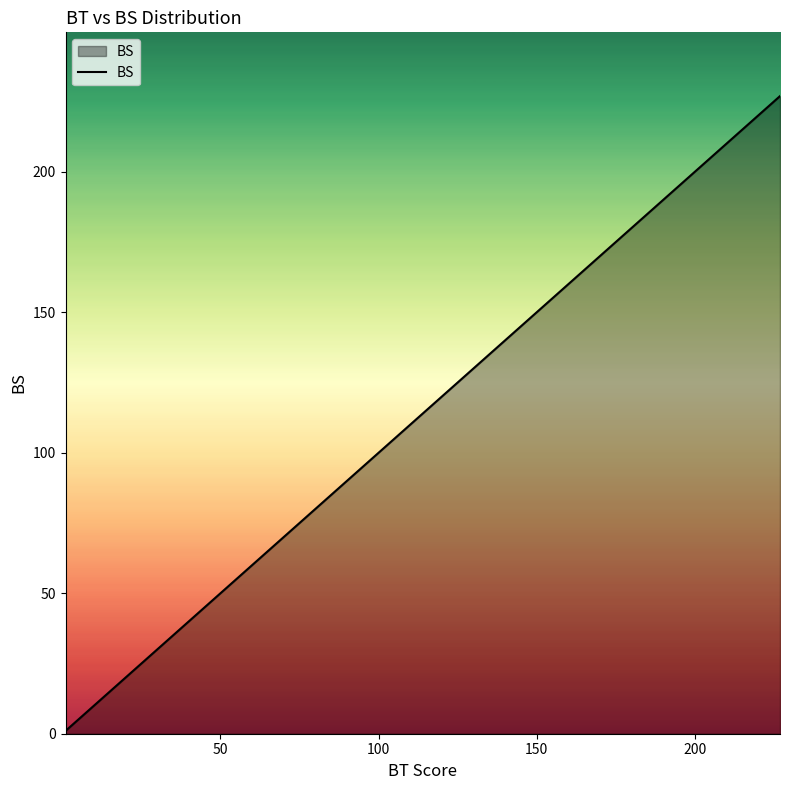

What is the difference between the maximum and minimum values?

226